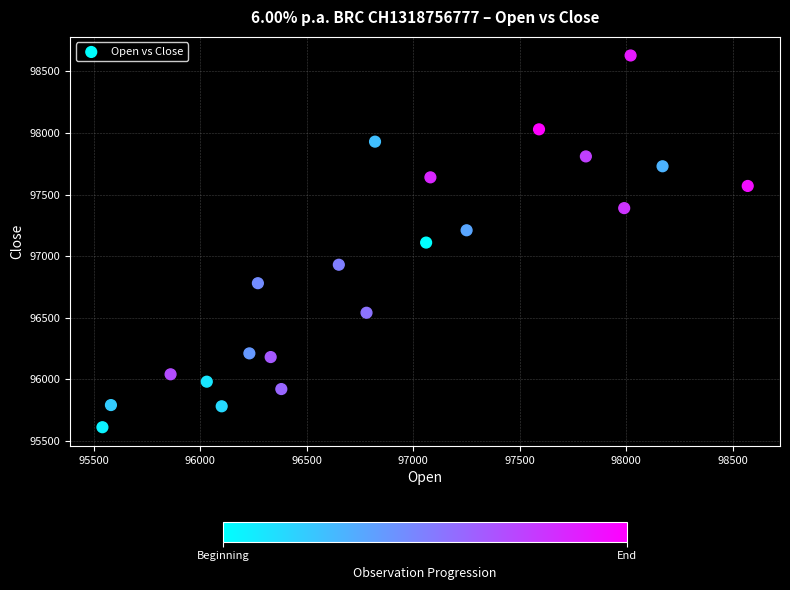

What is the range of Y values (max minus min)?

3020